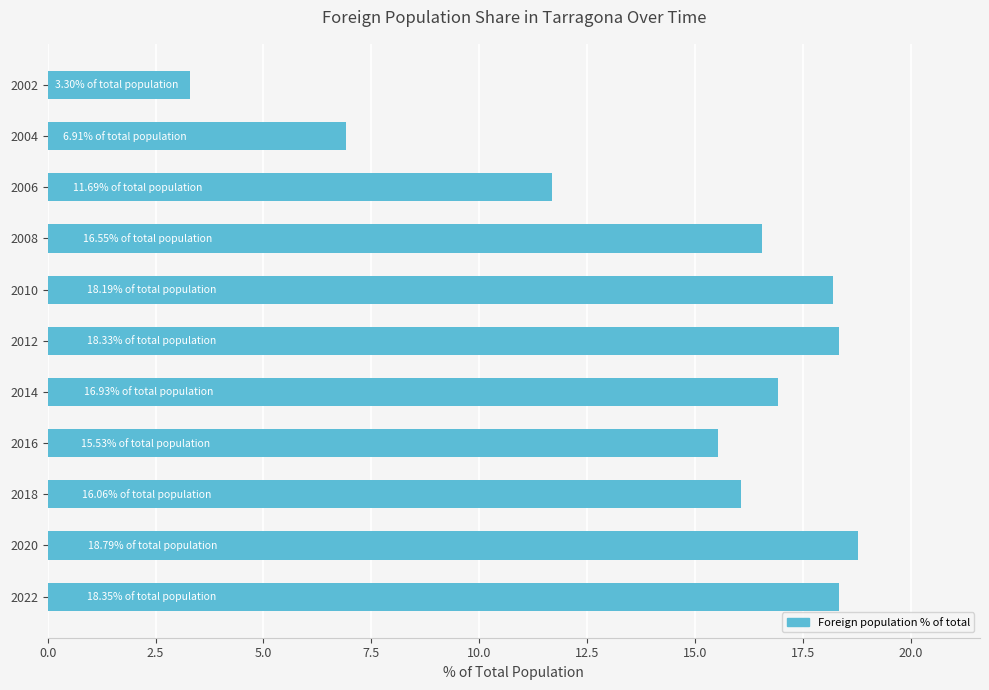

What is the difference between the second highest and second lowest values?

11.4